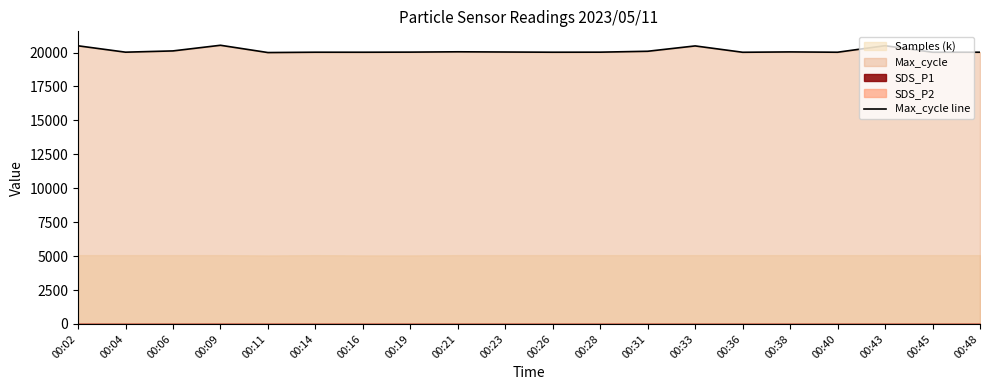

Reading left to right, transcribe all the data shown in this chart.

20498	20028	20121	20537	20000	20025	20024	20032	20056	20040	20025	20029	20095	20489	20021	20047	20024	20505	20023	20025